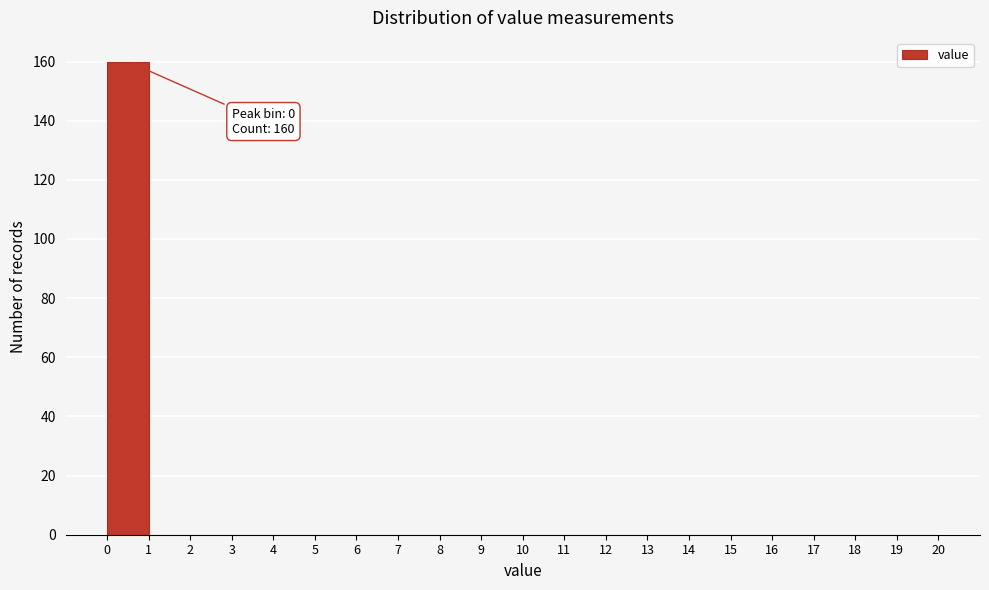

Which range on the x-axis has the tallest bar?

0 to 1